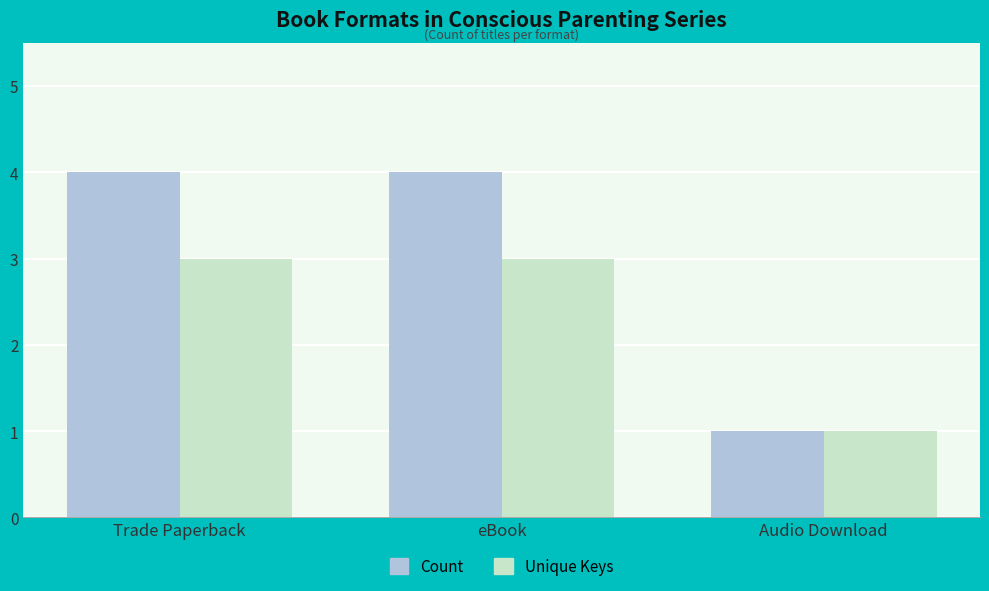

How many bars are there in each group?

2